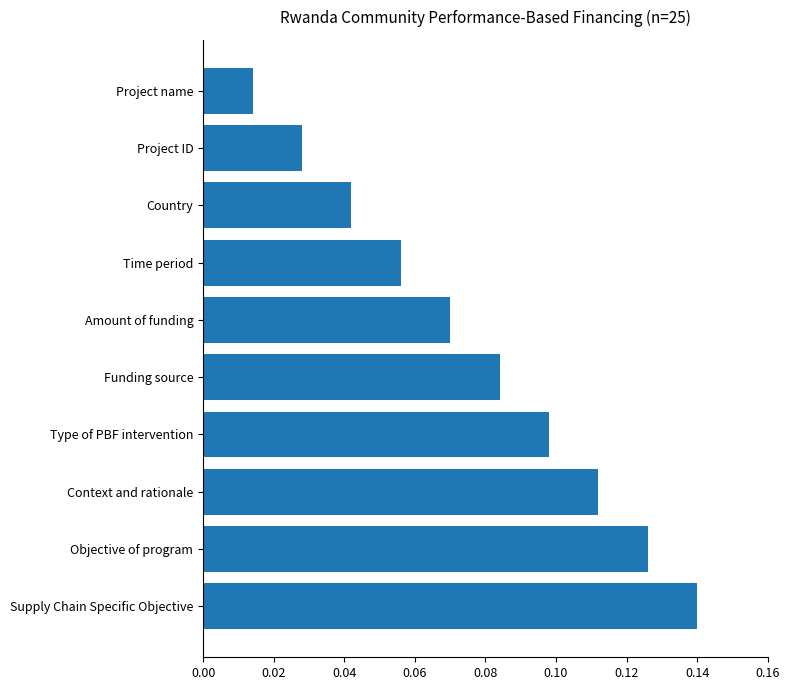

Is it true that the value at Type of PBF intervention is 0.2?

False